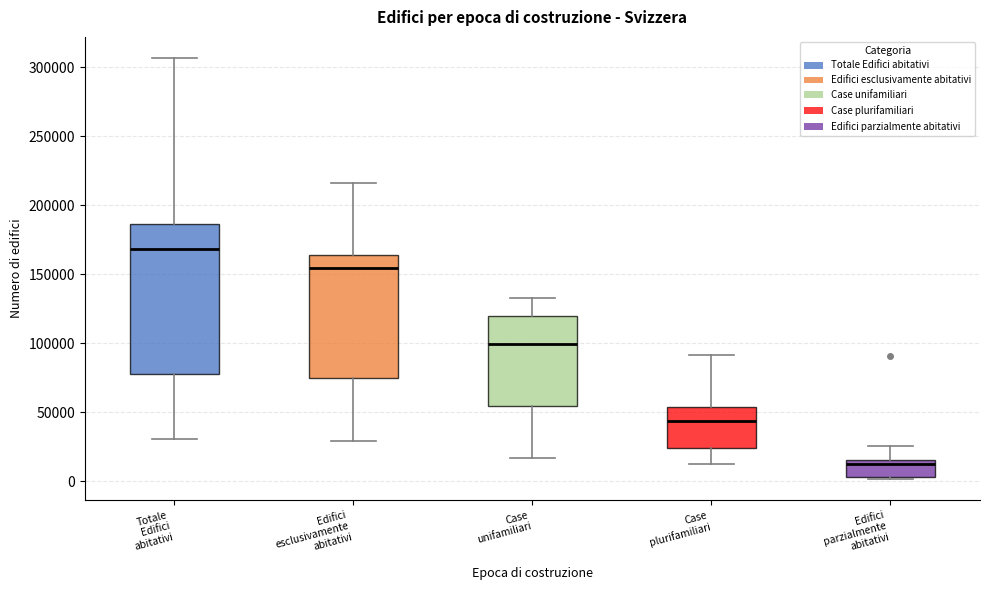

Reading left to right, read every box against the y-axis: the position of its median line, the range the box covers, and the ends of its whiskers. The values are not printed on the chart, so give them approximately, as read against the axis.

Totale Edifici abitativi: median 170000, box 80000 to 185000, whiskers 30000 to 305000
Edifici esclusivamente abitativi: median 155000, box 75000 to 165000, whiskers 30000 to 215000
Case unifamiliari: median 100000, box 55000 to 120000, whiskers 15000 to 135000
Case plurifamiliari: median 45000, box 25000 to 55000, whiskers 10000 to 90000
Edifici parzialmente abitativi: median 15000 (just below the box's upper edge), box 5000 to 15000, whiskers 0 to 25000